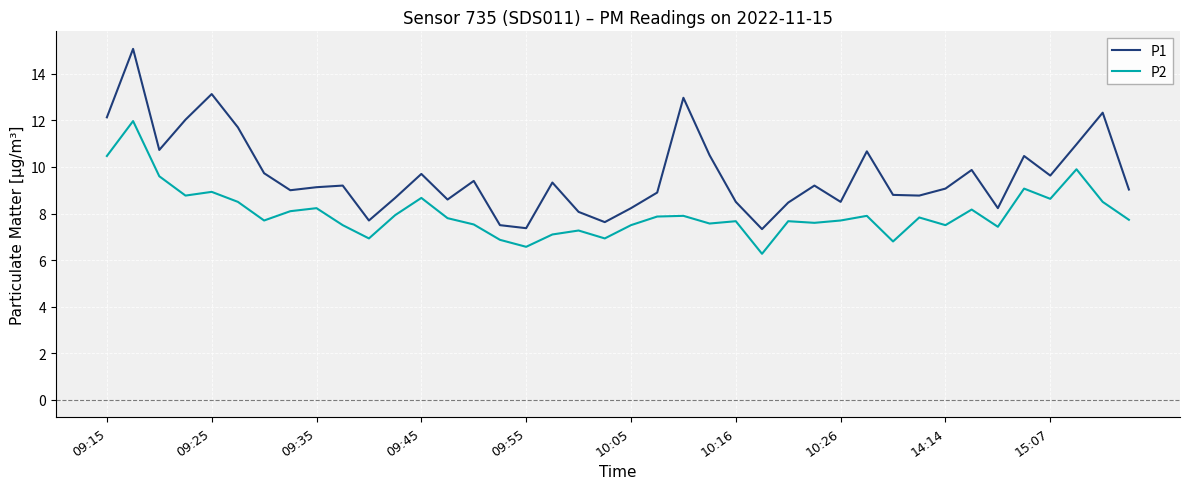

What is the difference between the maximum and minimum values in the P1 series?

7.7